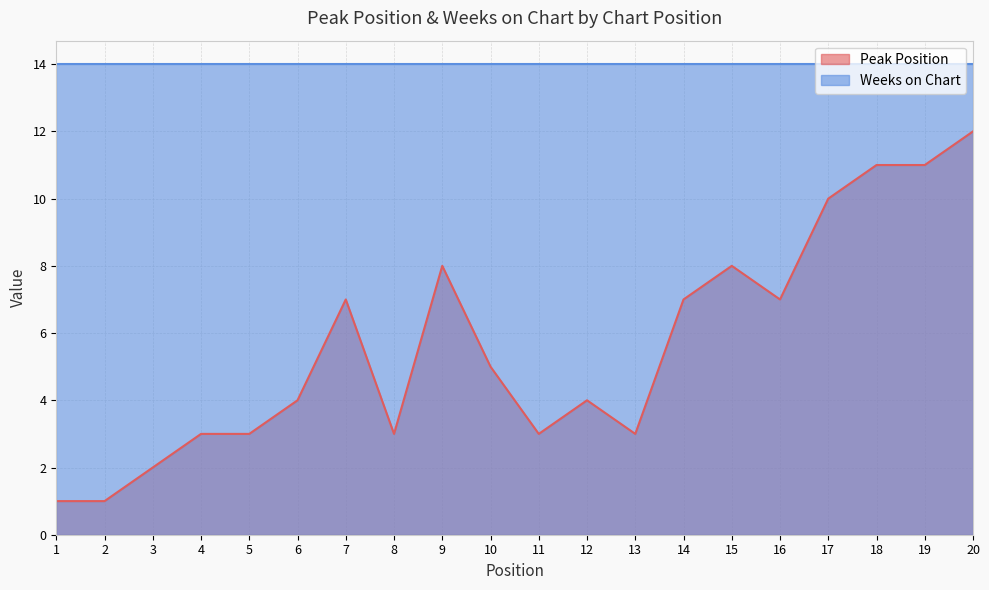

Reading right to left, extract all data points from this chart.

20=12	19=11	18=11	17=10	16=7	15=8	14=7	13=3	12=4	11=3	10=5	9=8	8=3	7=7	6=4	5=3	4=3	3=2	2=1	1=1